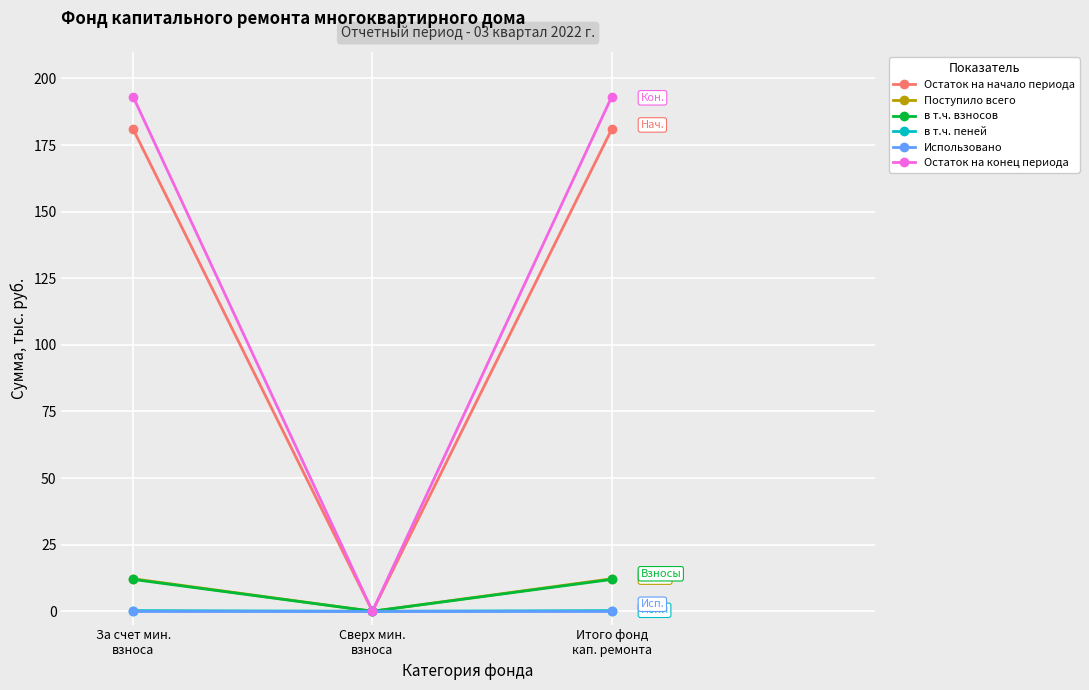

How many lines are shown in the chart?

6